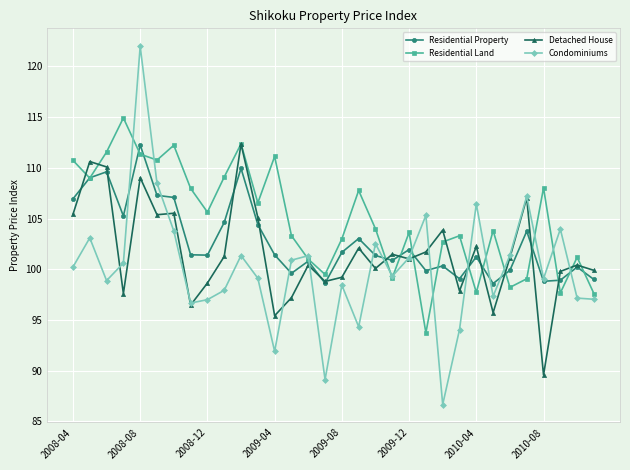

What is the average value of the Condominiums series?

100.1